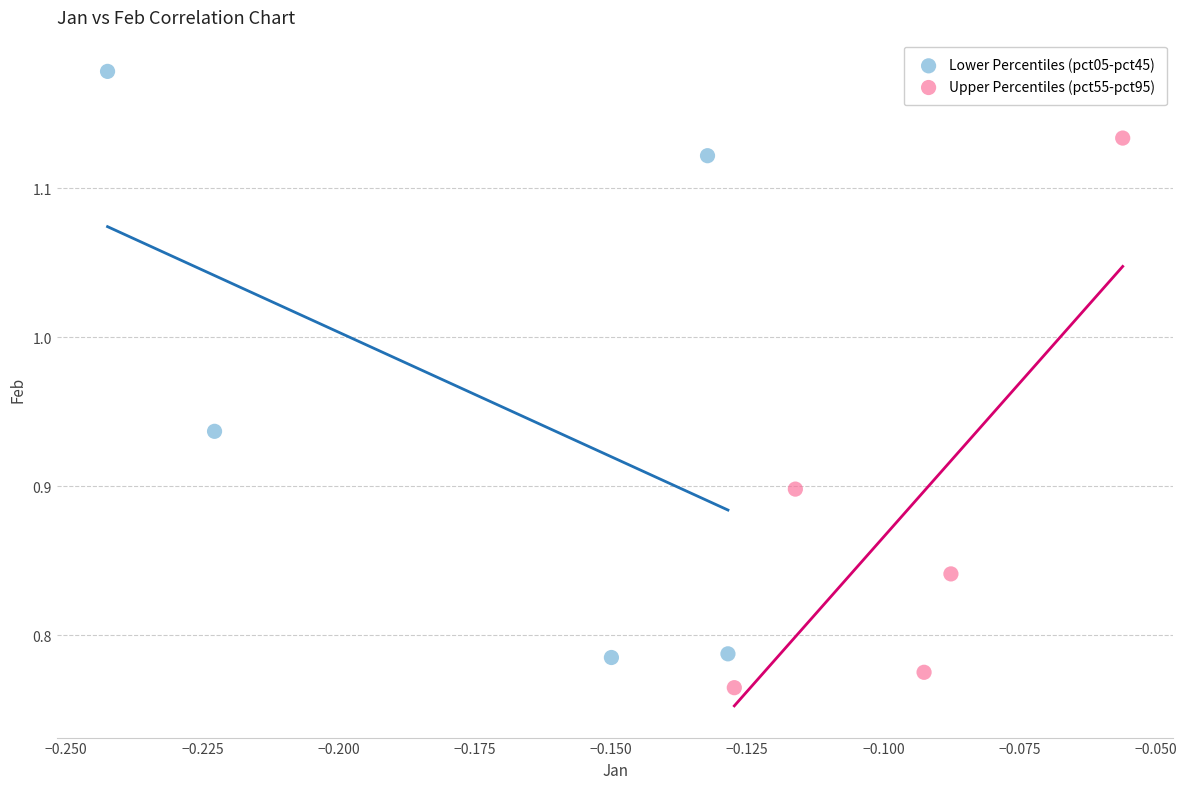

Which series has the widest spread of Y values?

Lower Percentiles (pct05-pct45)